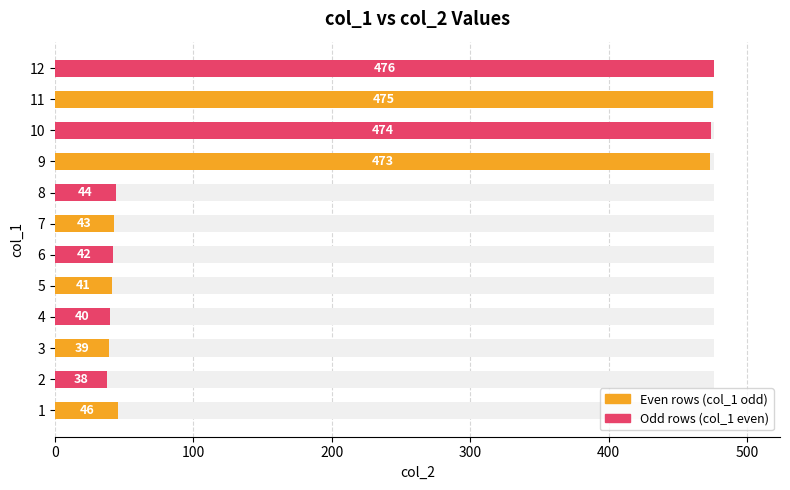

Reading left to right, transcribe all the data shown in this chart.

46	38	39	40	41	42	43	44	473	474	475	476